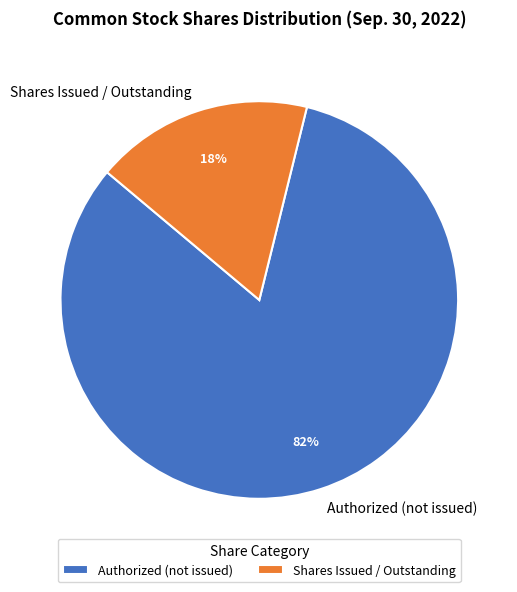

Rank the categories by value from lowest to highest.

Shares Issued / Outstanding, Authorized (not issued)